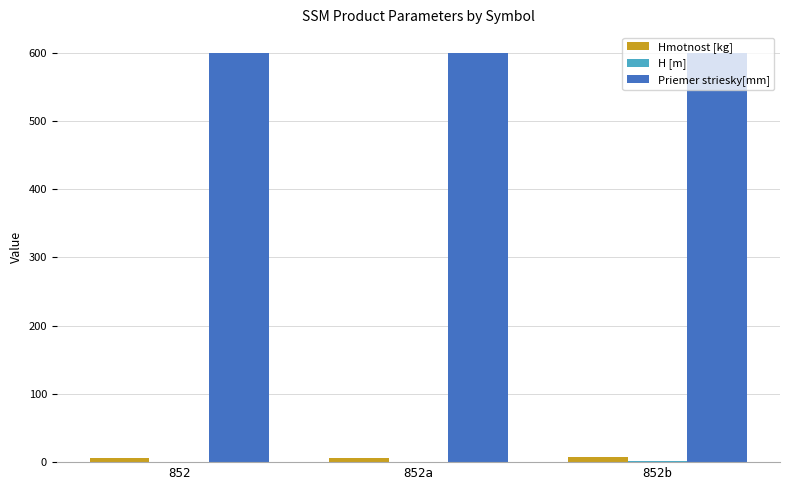

True or false: Hmotnost [kg] has a value of 6.0 at 852a.

True